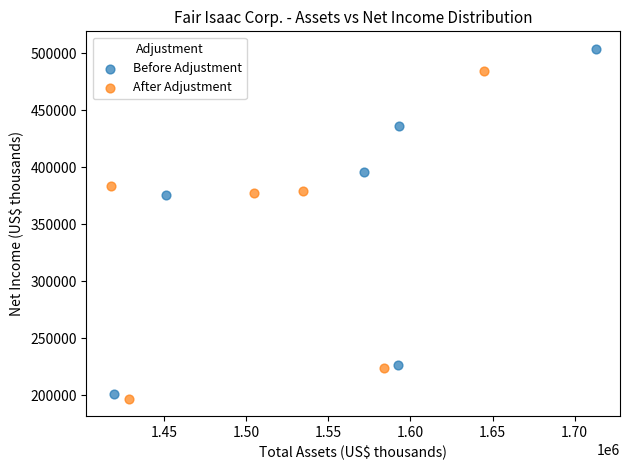

Which series reaches the minimum Y coordinate?

After Adjustment